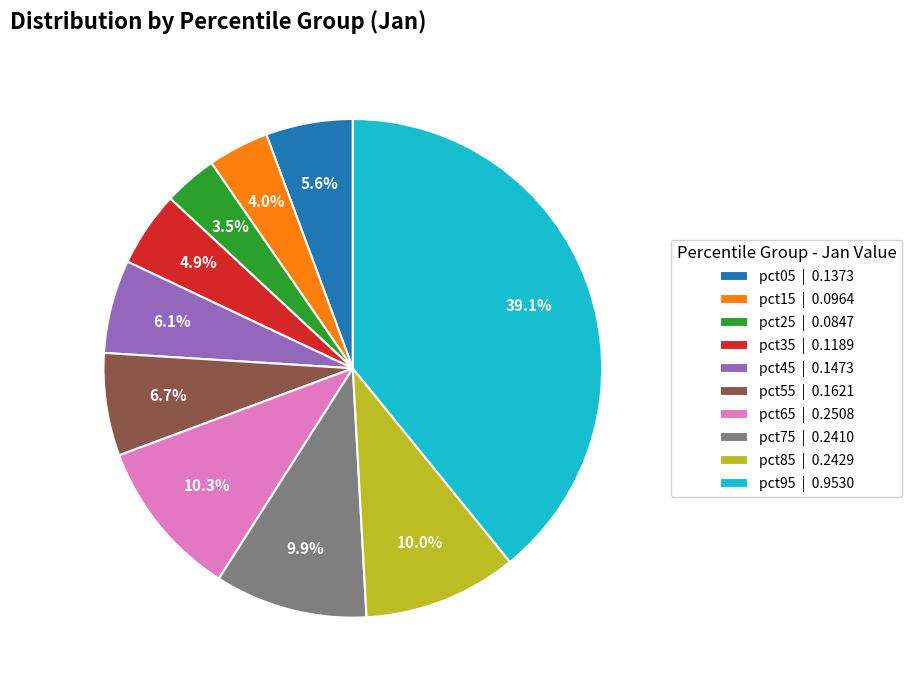

Does any single category account for the majority?

No